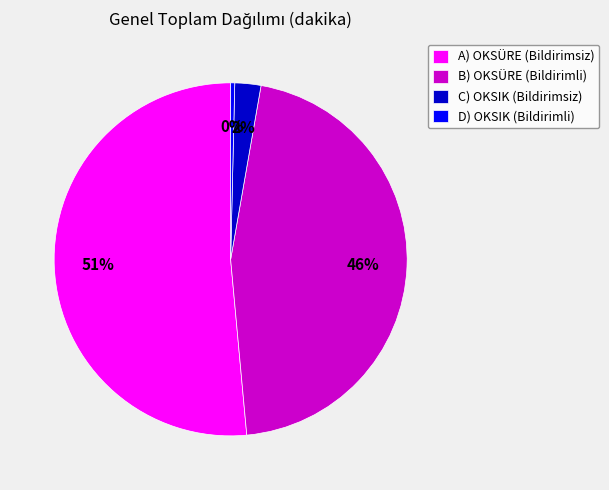

To the nearest percent, what percentage of the pie is C) OKSIK (Bildirimsiz)?

2%